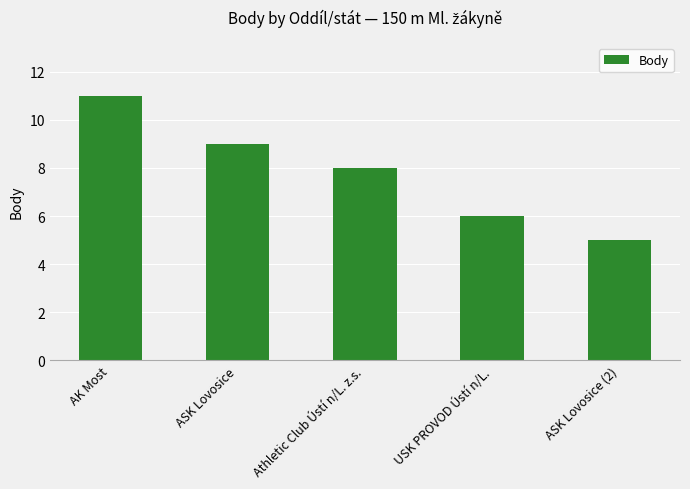

How many distinct data groups are displayed?

1